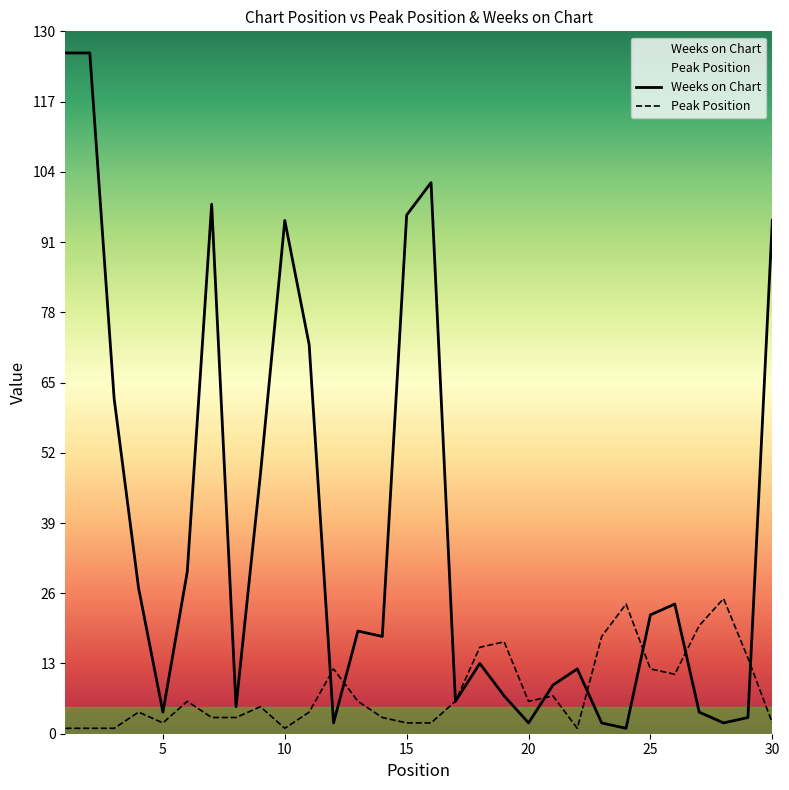

Where is Weeks on Chart nearest to the value 63?

3